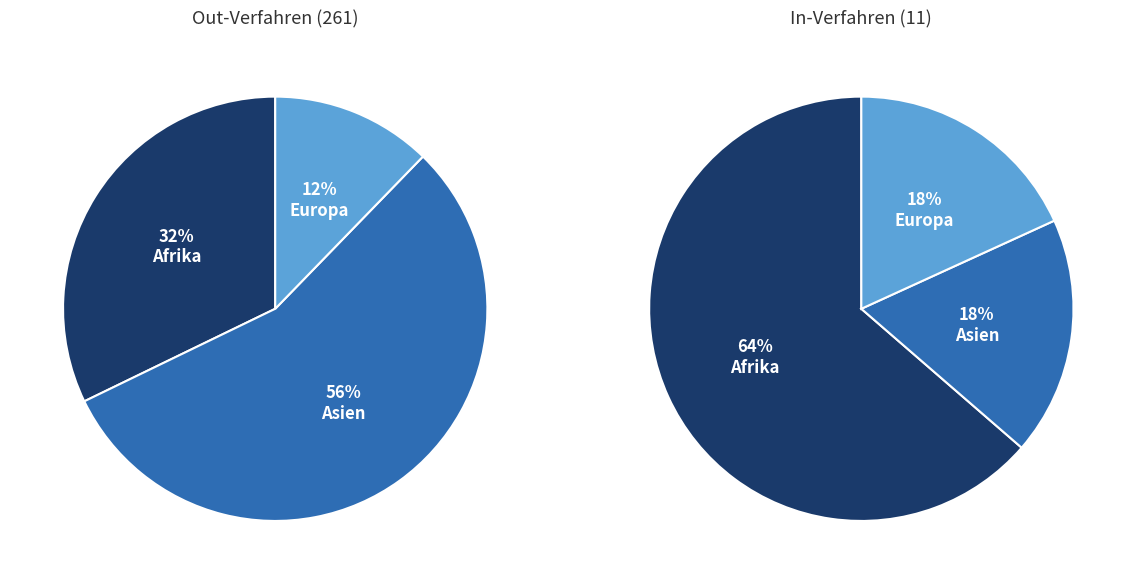

Is it true that Out-Verfahren is 96% of the pie?

True